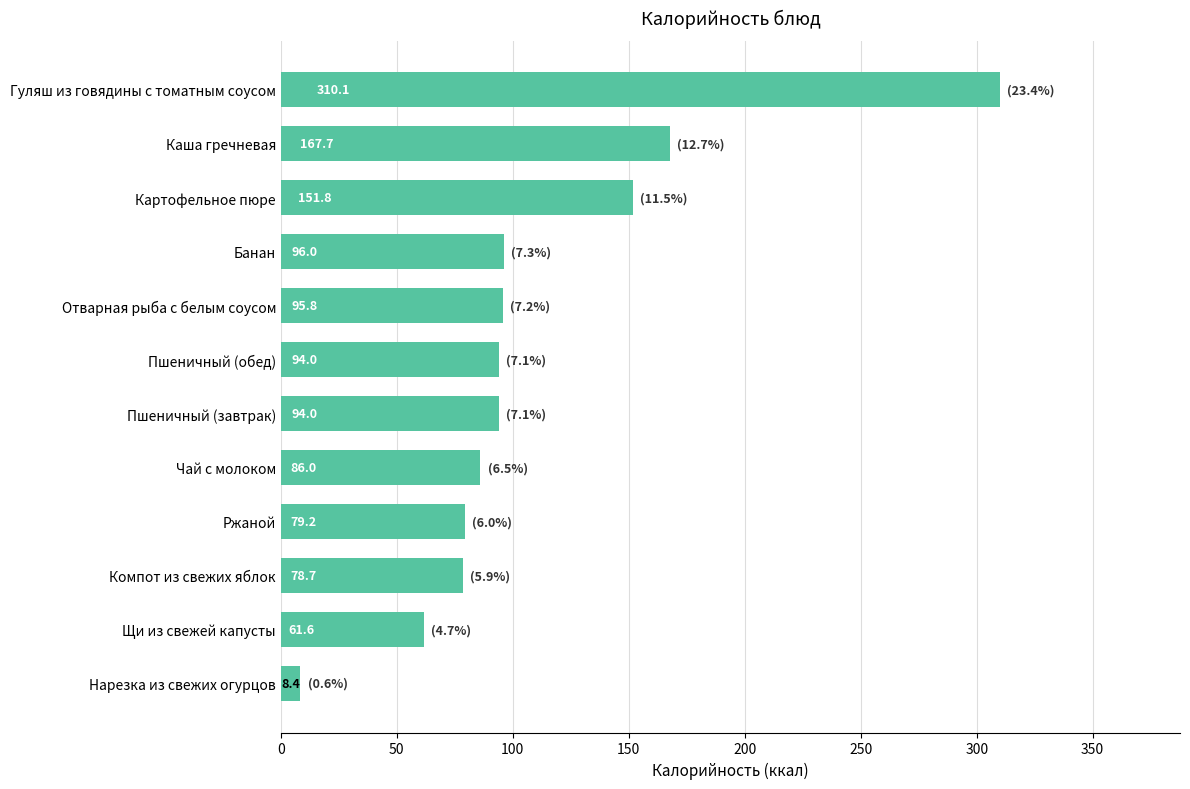

Reading bottom to top, extract all data points from this chart.

Нарезка из свежих огурцов=8.4	Щи из свежей капусты=61.6	Компот из свежих яблок=78.7	Ржаной=79.2	Чай с молоком=86.0	Пшеничный (завтрак)=94.0	Пшеничный (обед)=94.0	Отварная рыба с белым соусом=95.8	Банан=96.0	Картофельное пюре=151.8	Каша гречневая=167.7	Гуляш из говядины с томатным соусом=310.1